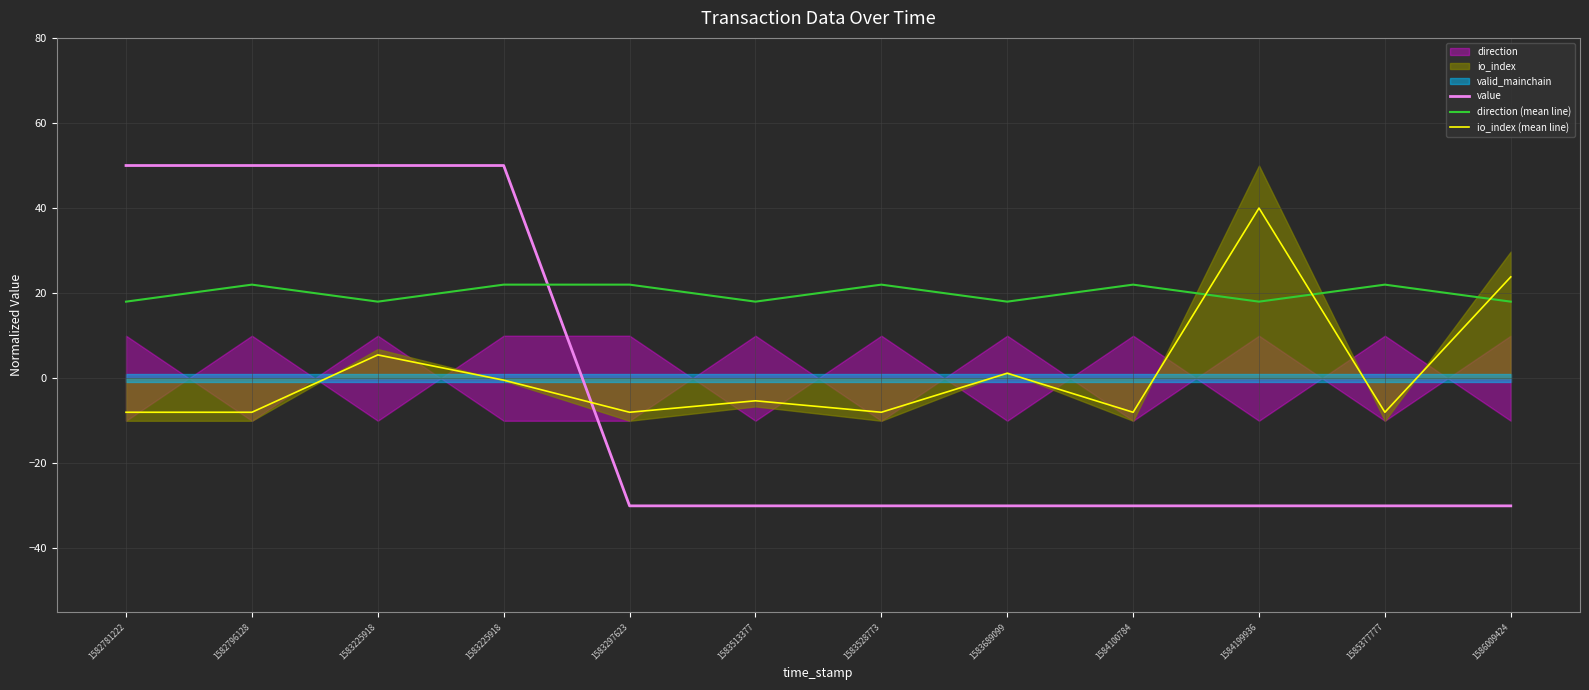

List the series in order of their peak value, lowest first.

direction (mean line), io_index (mean line), value